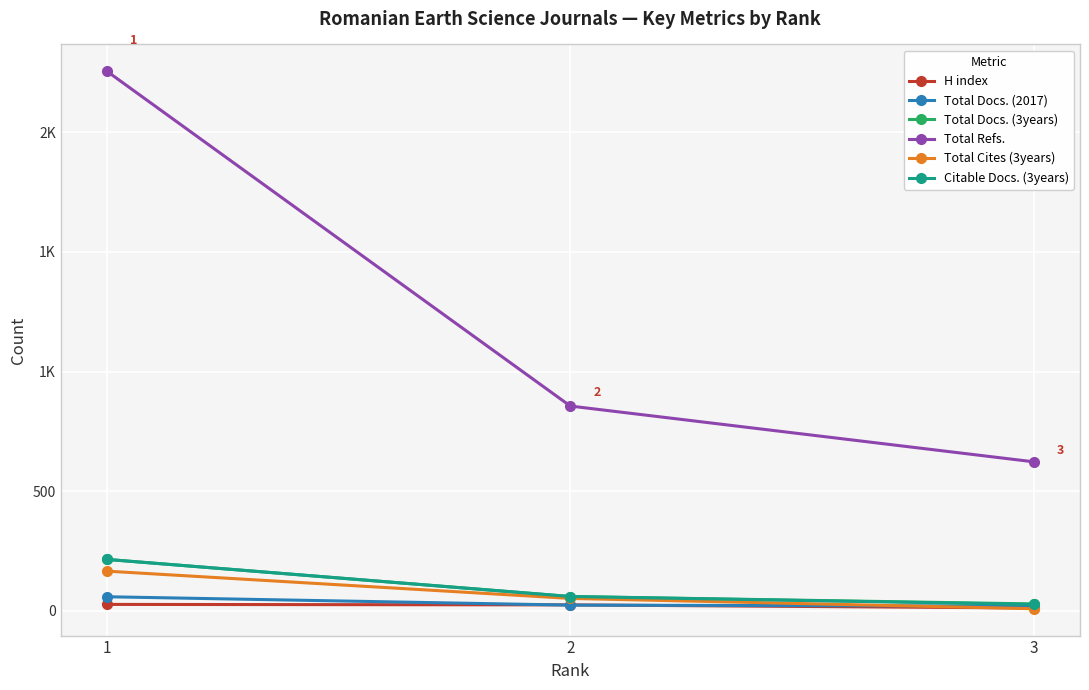

What are all the series names shown in the legend?

H index, Total Docs. (2017), Total Docs. (3years), Total Refs., Total Cites (3years), Citable Docs. (3years)